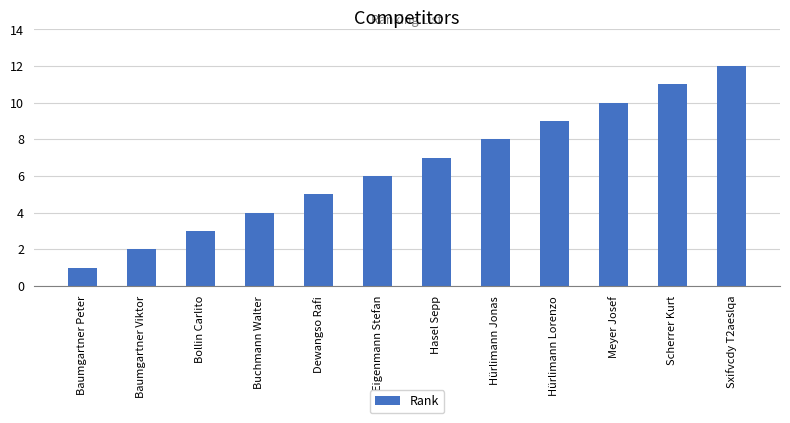

Reading right to left, what are all the values shown in this chart?

12	11	10	9	8	7	6	5	4	3	2	1